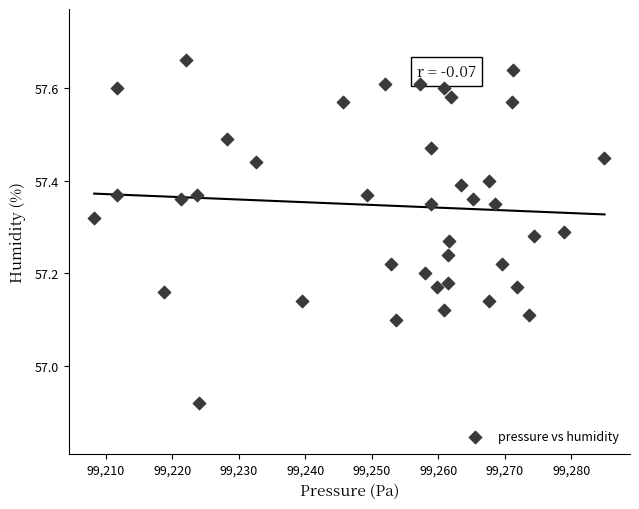

What is the range of X values (max minus min)?

76.7